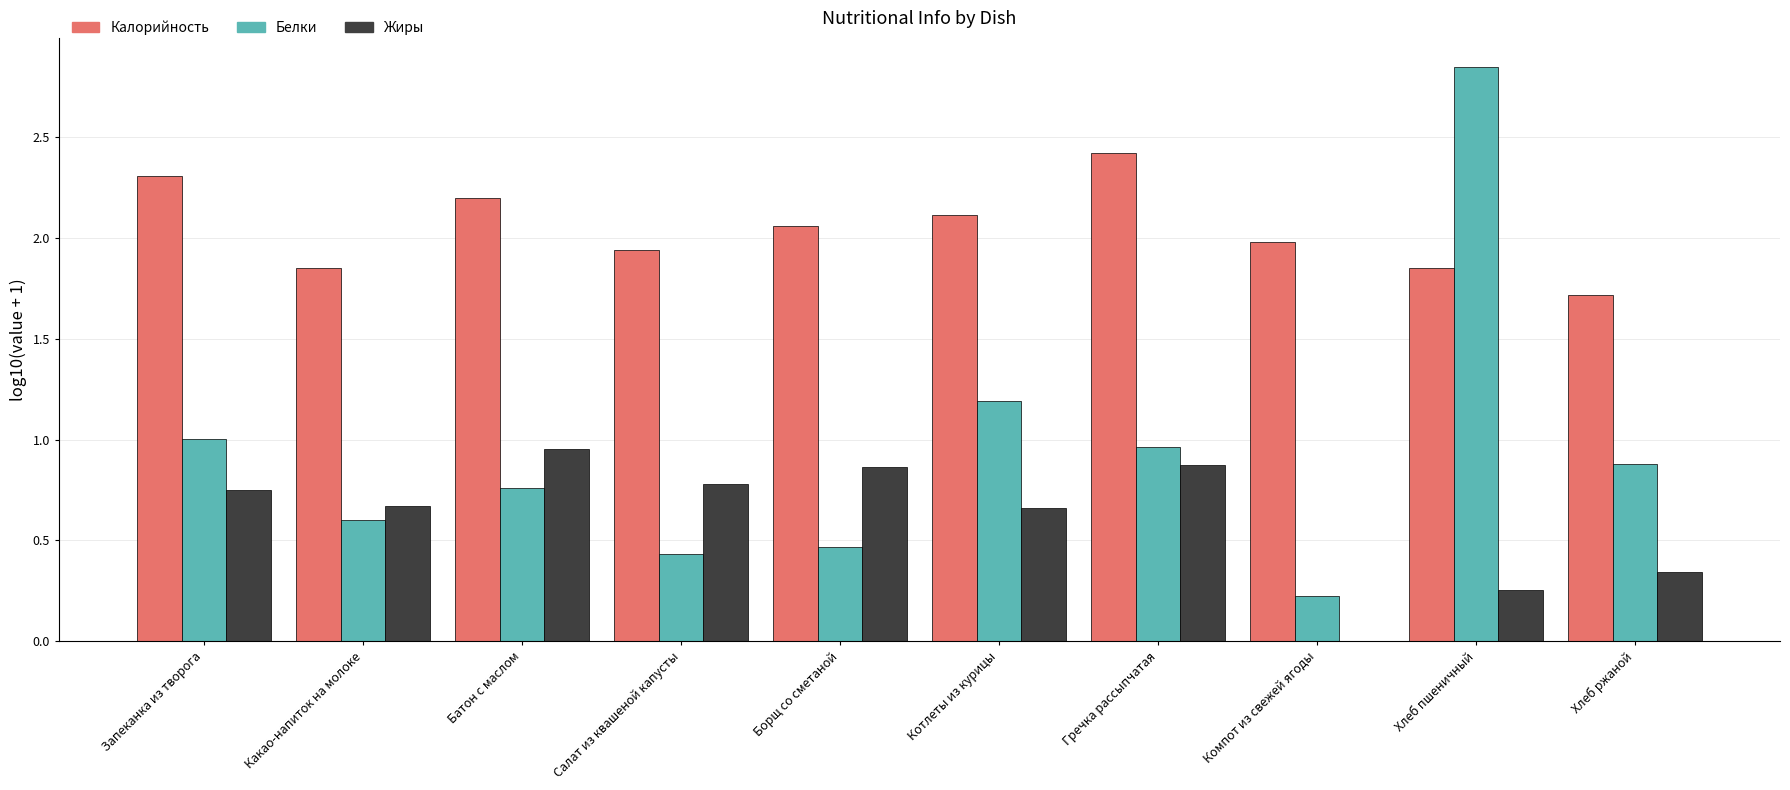

Are the bars grouped side by side (vs. stacked)?

Yes